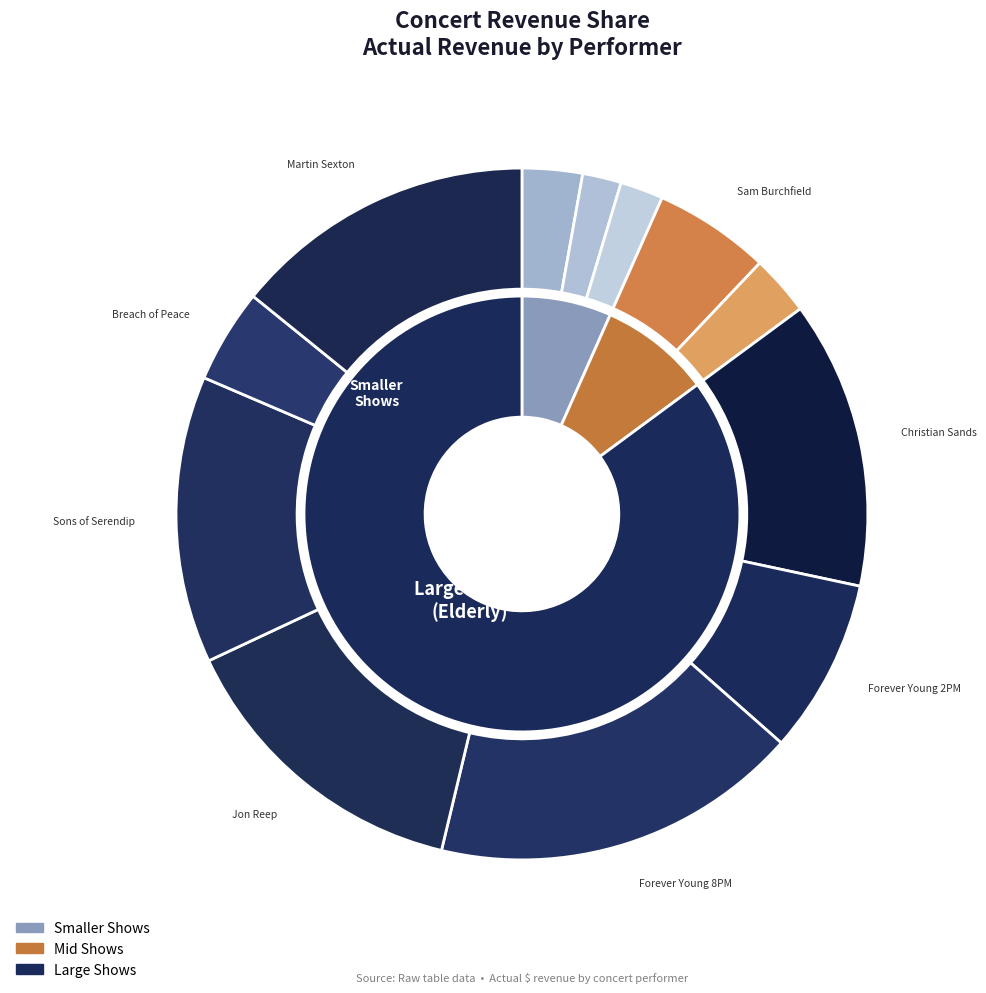

Between Forever Young 8PM and Christian Sands, which is larger?

Forever Young 8PM